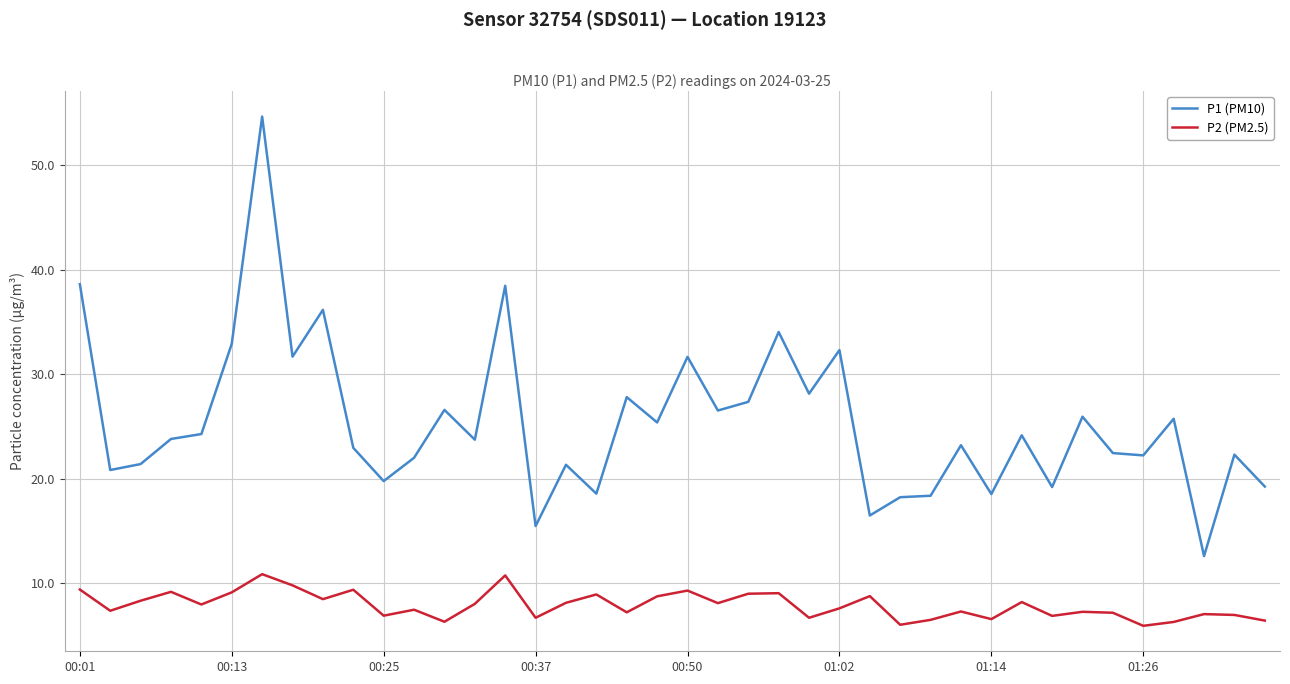

List the series in order of their peak value, lowest first.

P2 (PM2.5), P1 (PM10)